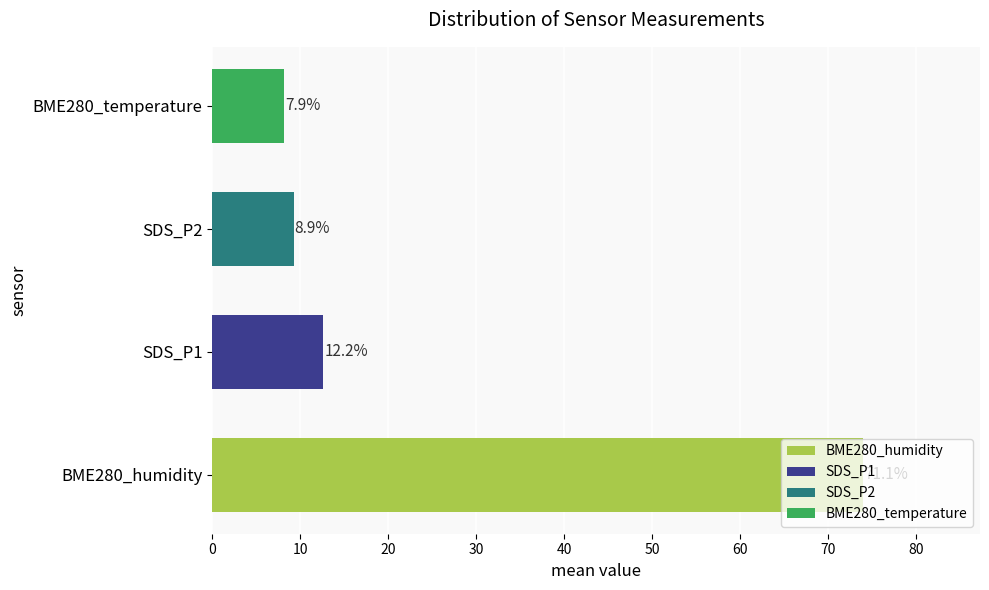

How many bars are there in total?

4